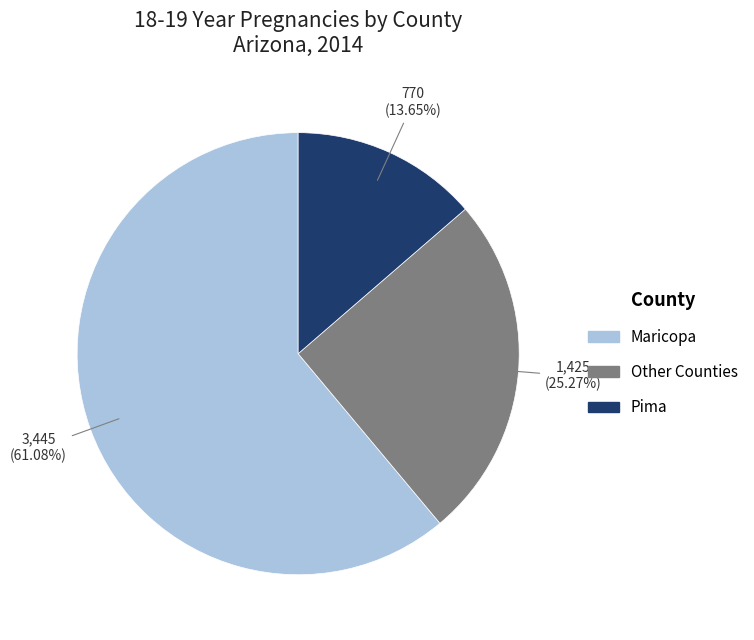

Is there a majority slice in this chart?

Yes